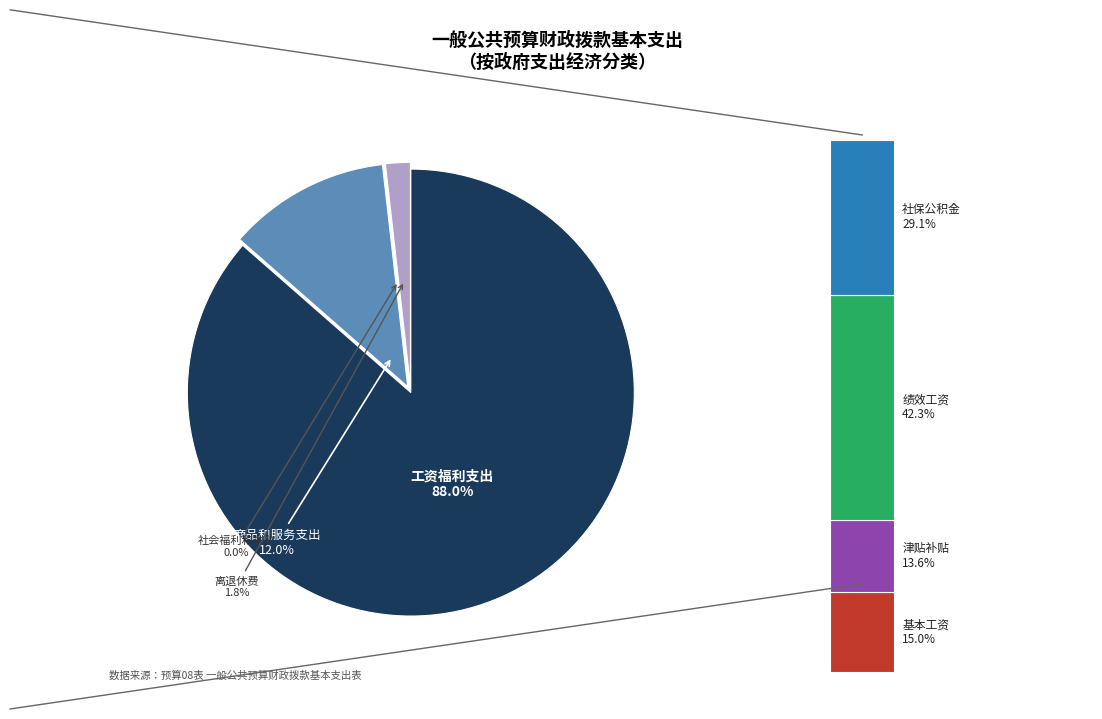

Is it true that 离退休费 is 1% of the pie?

False